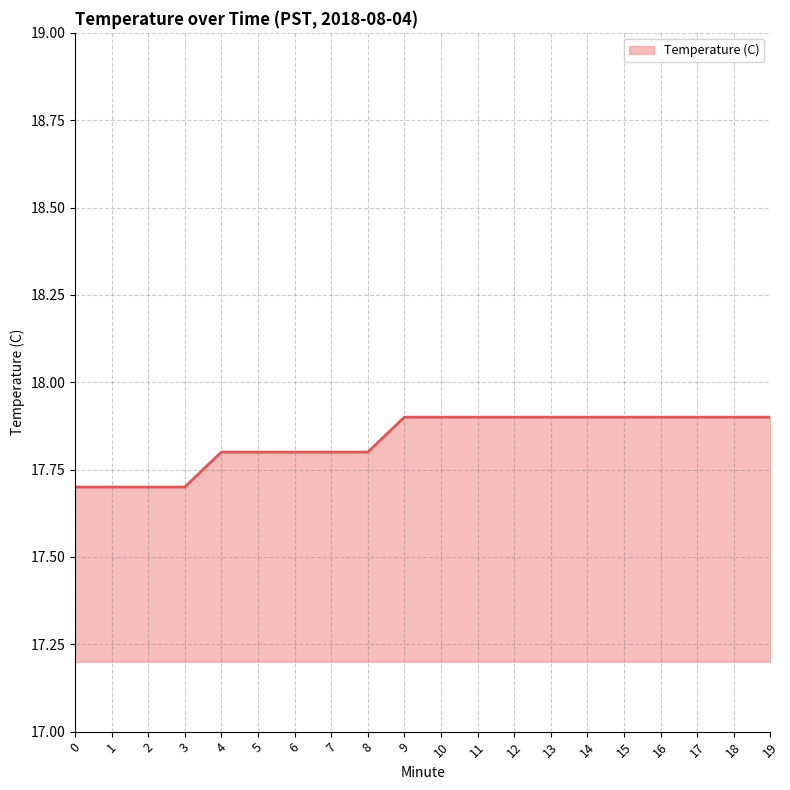

How many lines are shown in the chart?

1